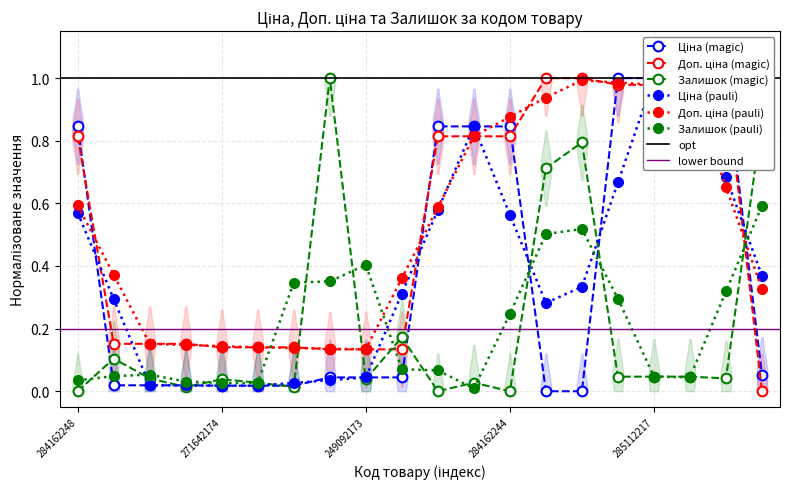

What is the maximum value for Залишок?

1.0